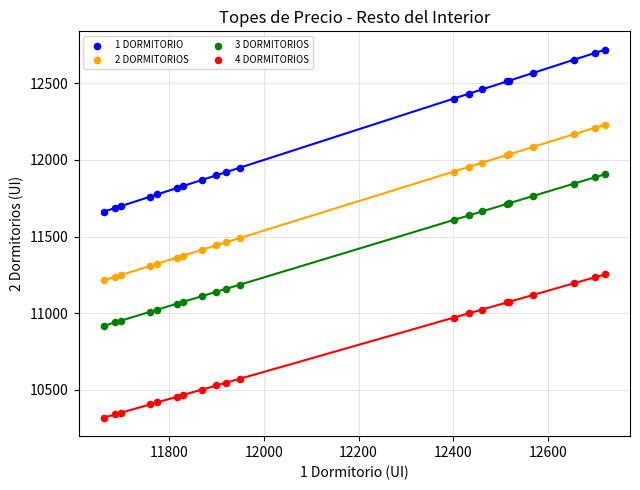

Which series has the largest Y range (max minus min)?

1 DORMITORIO